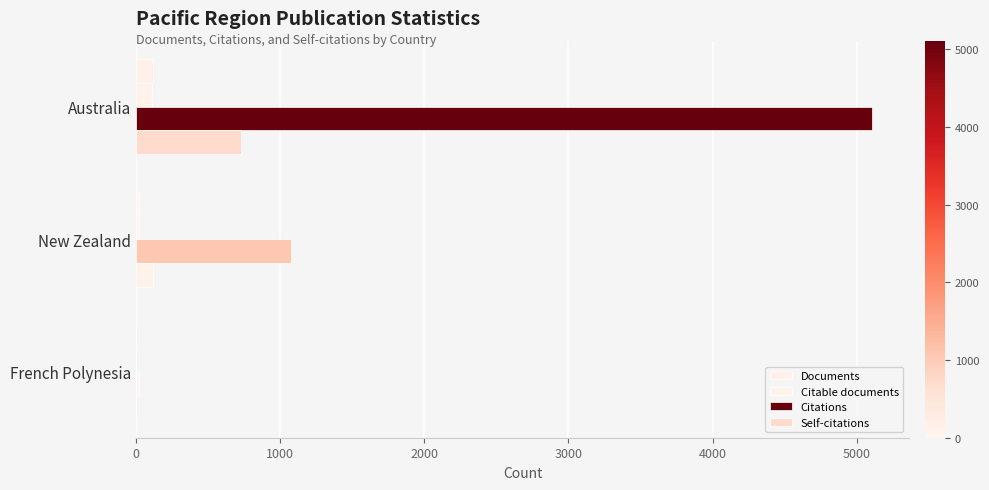

What is the average value of the Self-citations series?

282